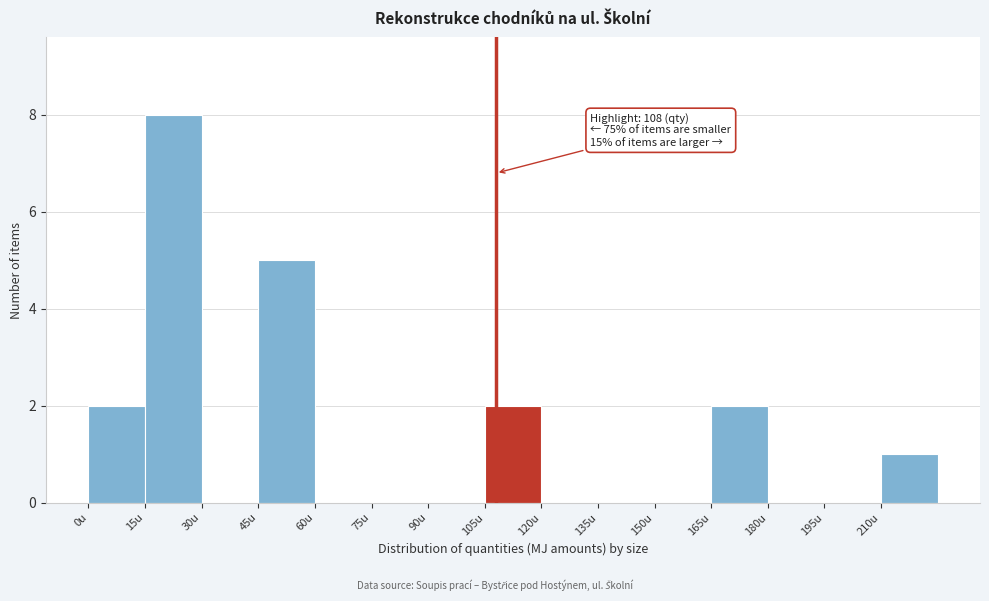

Which range on the x-axis has the tallest bar?

15 to 30